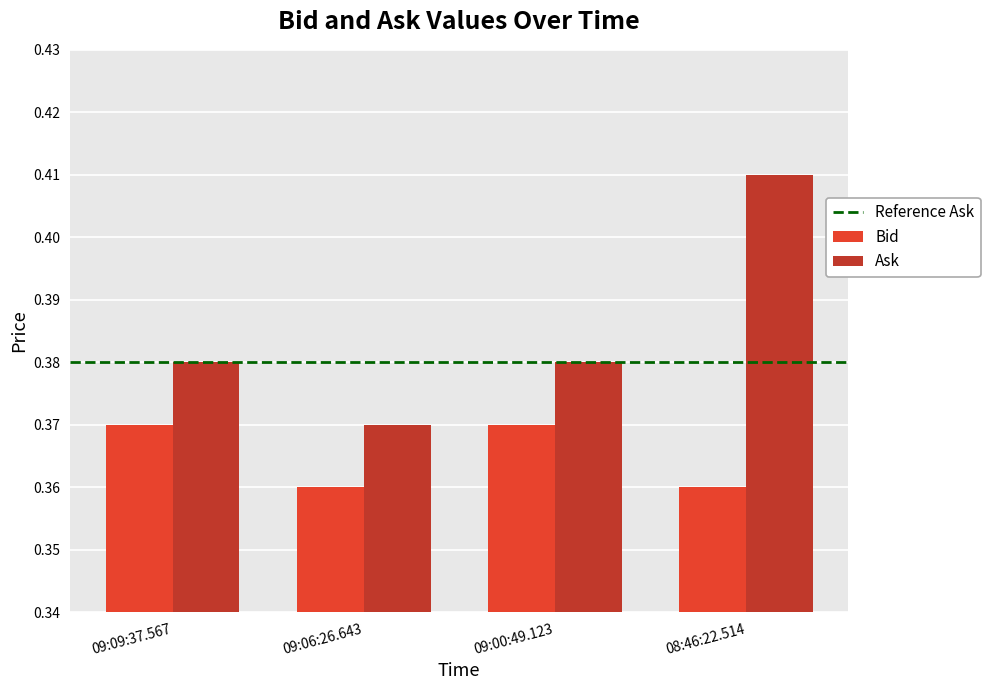

Which series has the largest total across all categories?

Ask